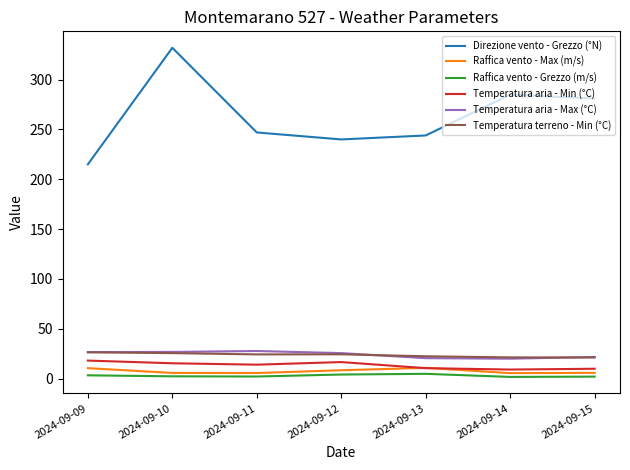

What value does the Temperatura aria - Max (°C) series have at 2024-09-13?

20.4